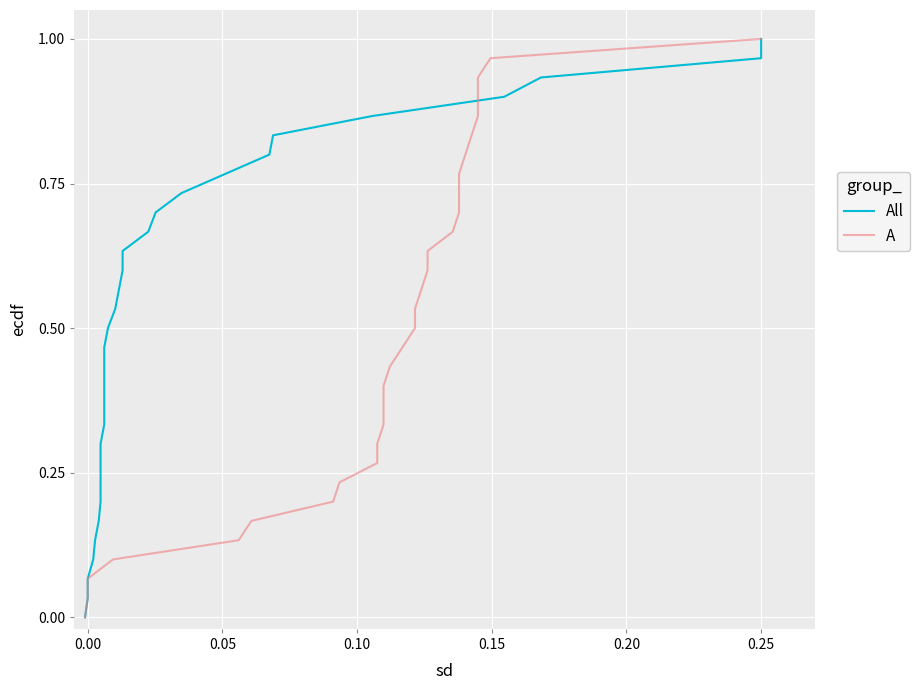

Is it true that A equals 0.4 at 10?

False